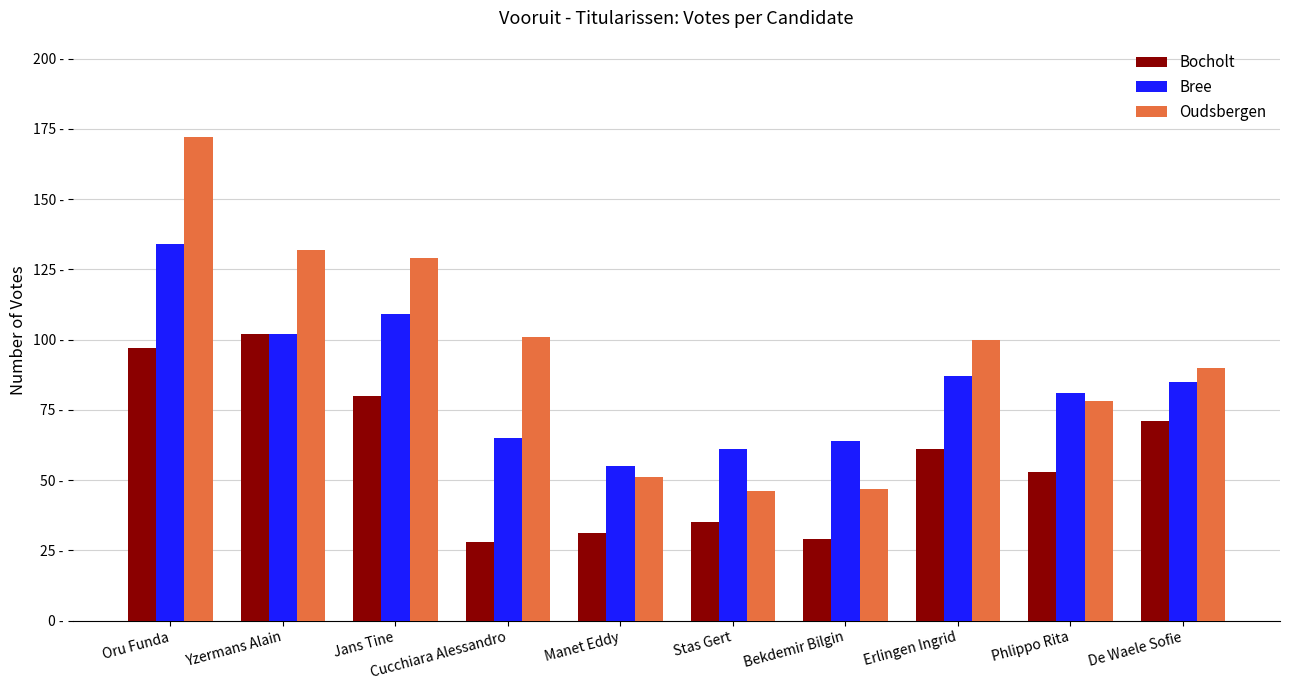

Is it true that Oudsbergen equals 78 at Phlippo Rita?

True